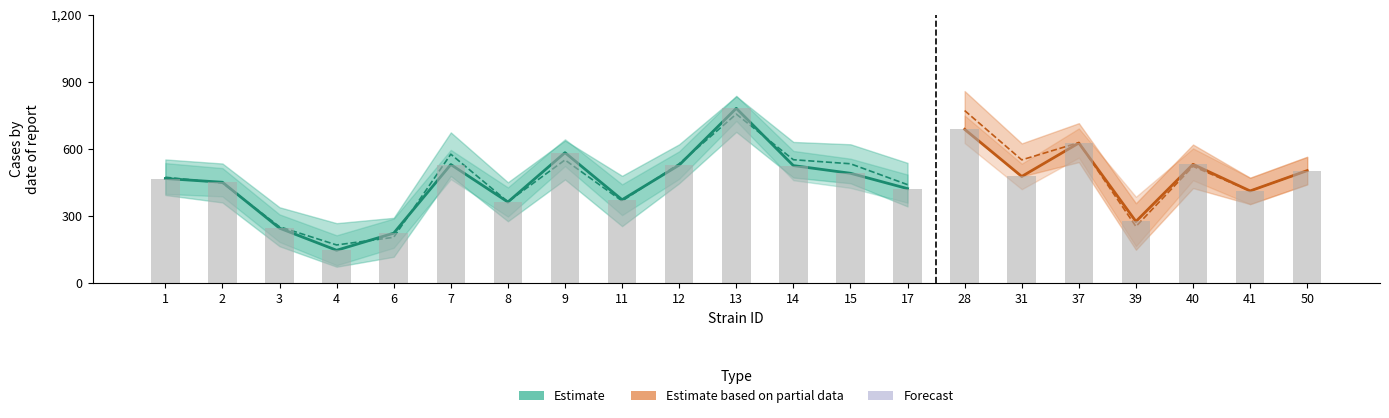

Which label corresponds to the largest value in the chart?

28